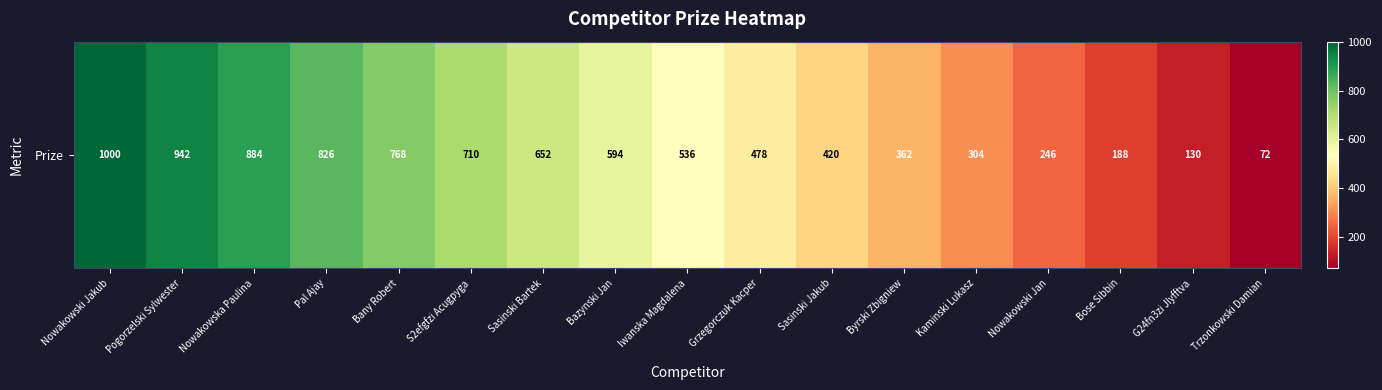

Reading left to right, list all the values displayed in this chart.

Nowakowski Jakub=1000	Pogorzelski Sylwester=942	Nowakowska Paulina=884	Pal Ajay=826	Bany Robert=768	S2efgfzi Acugpyga=710	Sasinski Bartek=652	Bazynski Jan=594	Iwanska Magdalena=536	Grzegorczuk Kacper=478	Sasinski Jakub=420	Byrski Zbigniew=362	Kaminski Lukasz=304	Nowakowski Jan=246	Bose Sibbin=188	G24fn3zi Jlyfftva=130	Trzonkowski Damian=72